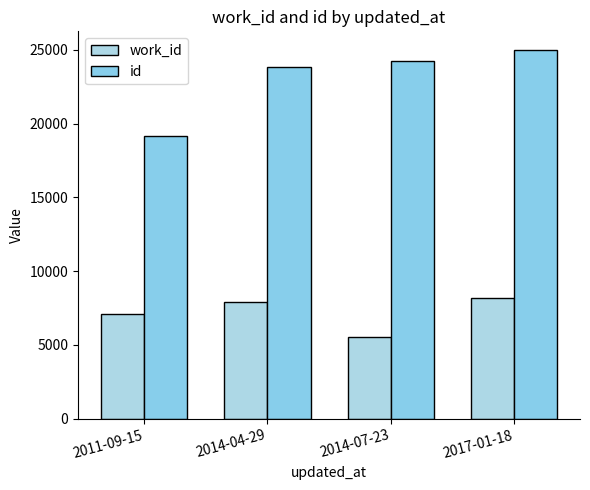

What is the label of the 2nd bar from the left?

2014-04-29